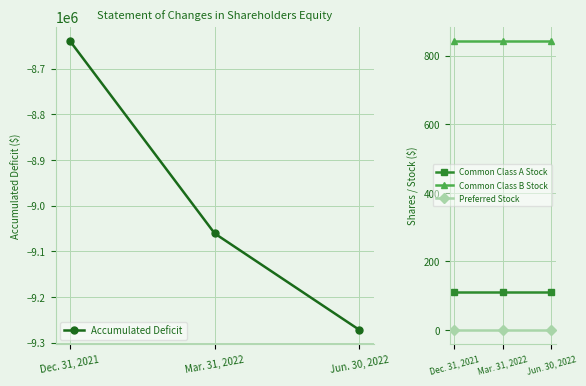

Is the value of Accumulated Deficit at Jun. 30, 2022 greater than the value of Common Class B Stock at Mar. 31, 2022?

No